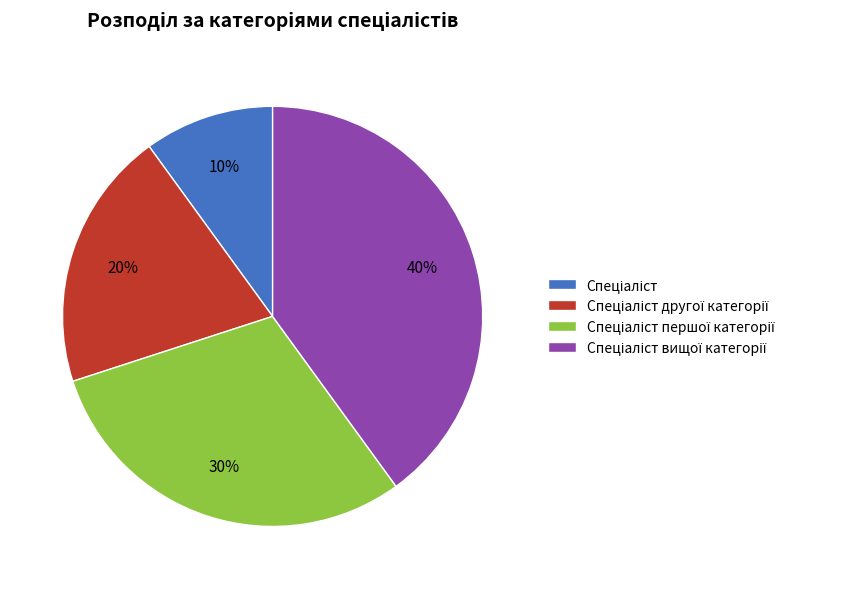

To the nearest percent, what is the difference between the largest and smallest slice percentages?

30%